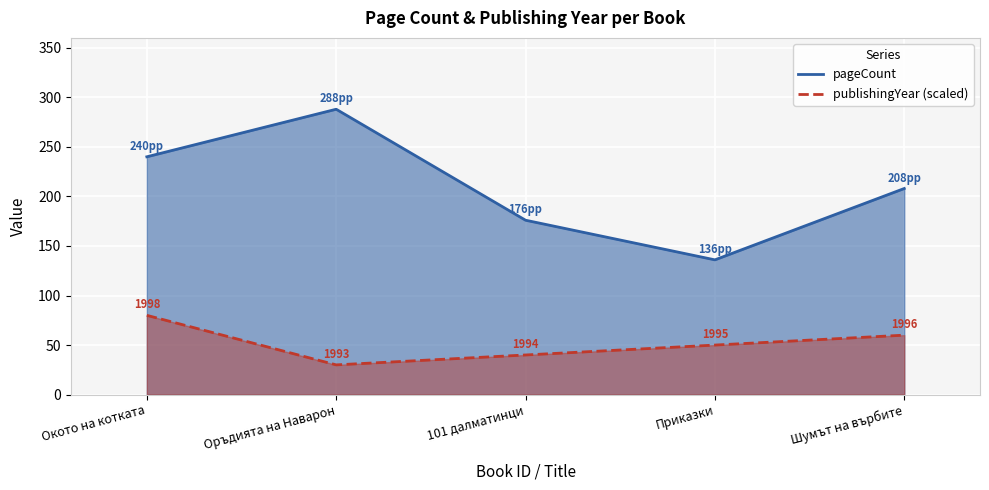

Reading left to right, list all the values displayed in this chart.

pageCount: 240	288	176	136	208
publishingYear: 80	30	40	50	60